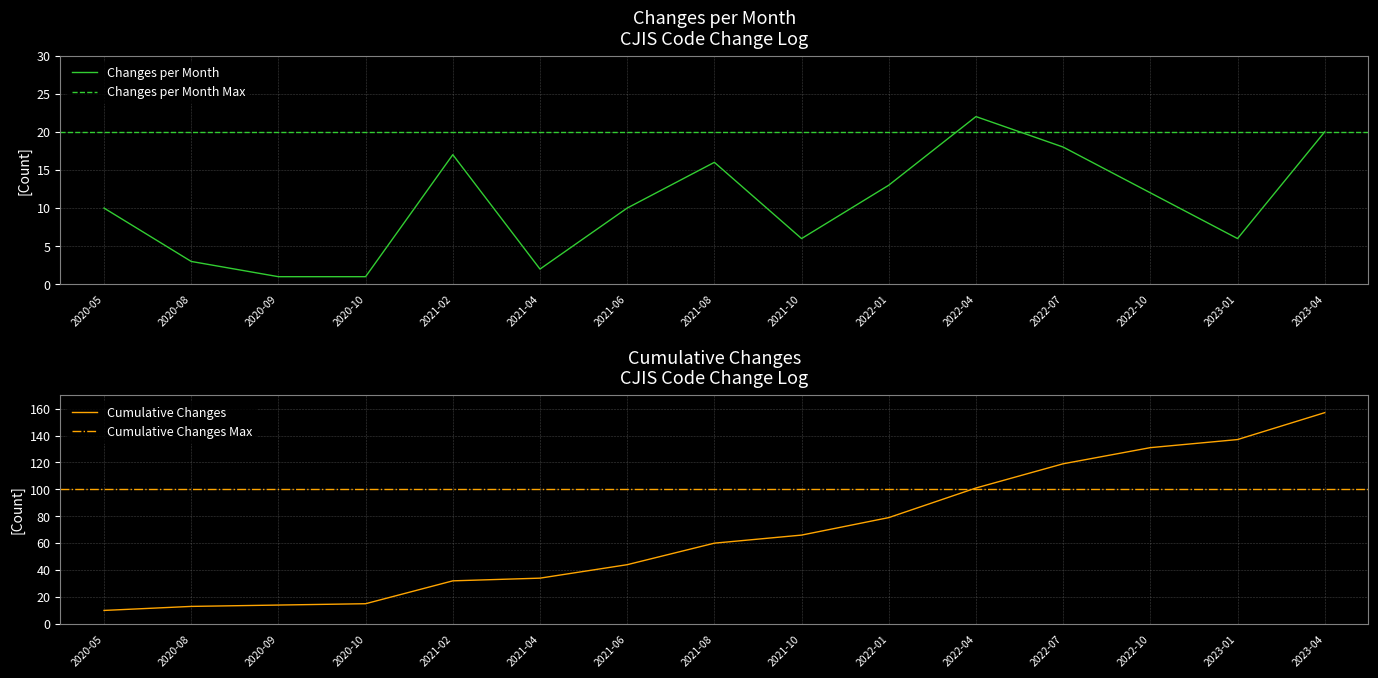

What is the difference between the values at 2023-04 and 2020-09?

19